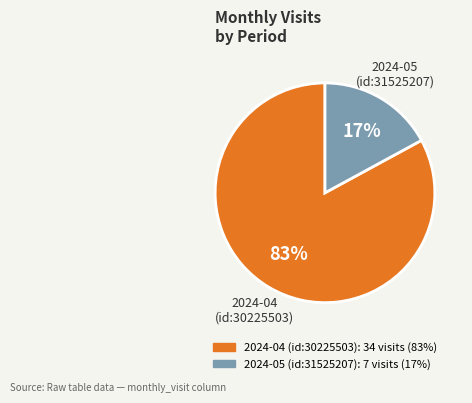

Approximately how many times larger is the value at 2024-04 (id:30225503) compared to 2024-05 (id:31525207)?

4.9